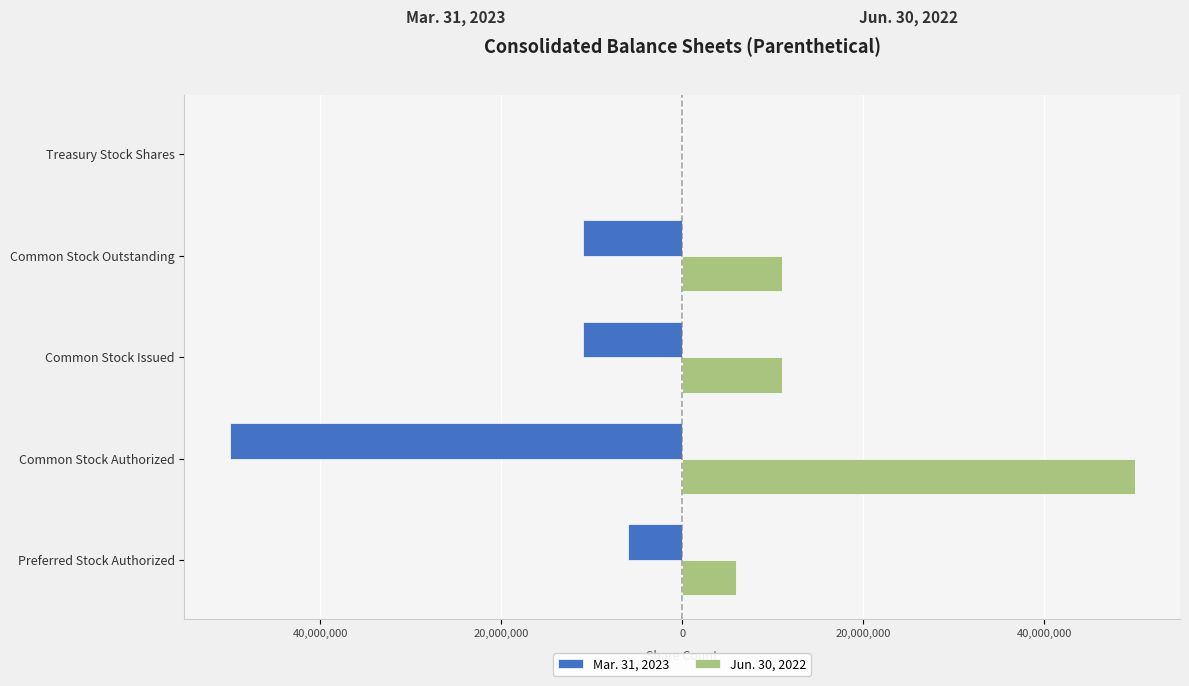

What are all the series names shown in the legend?

Mar. 31, 2023, Jun. 30, 2022